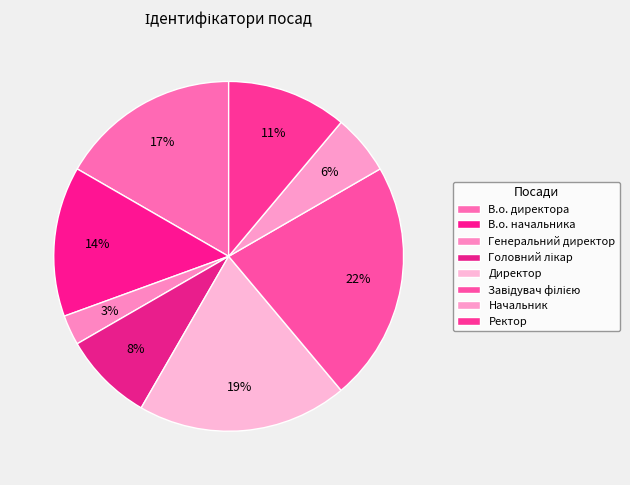

What portion of the pie excludes В.о. директора?

83.3%